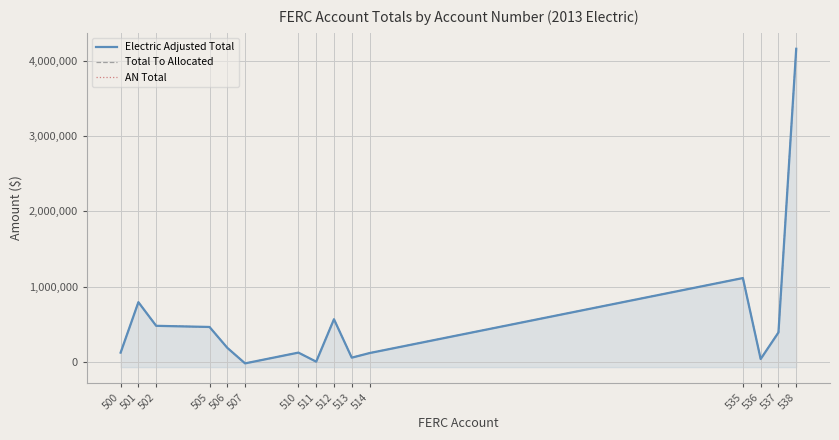

What is the difference between the maximum and minimum values in the Electric Adjusted Total series?

4174511